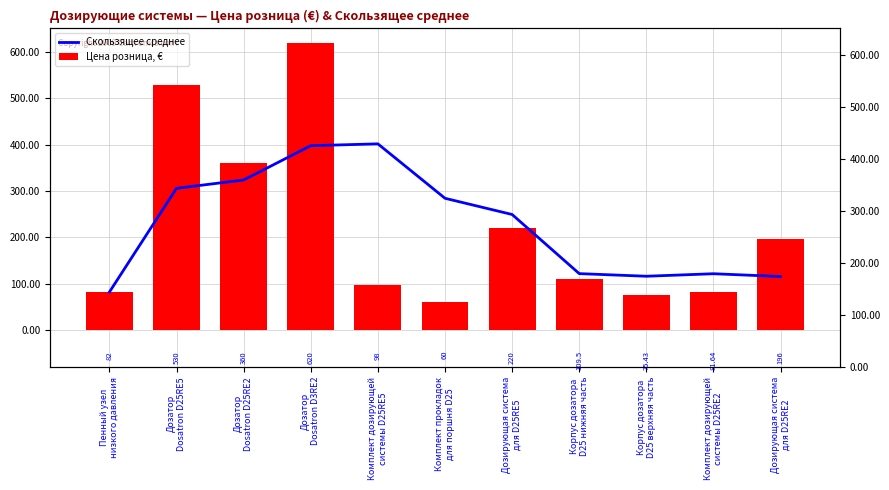

At which category is the sum across all series the highest?

Дозатор
Dosatron D3RE2